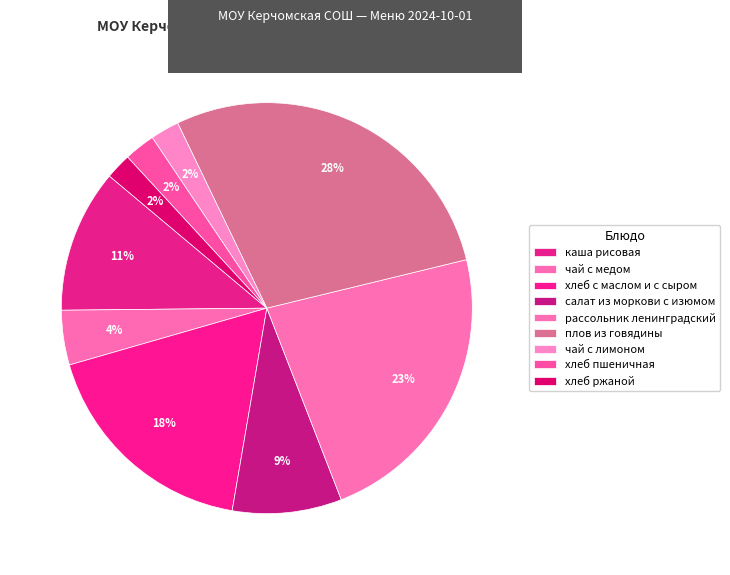

Count the number of slices in the pie.

9